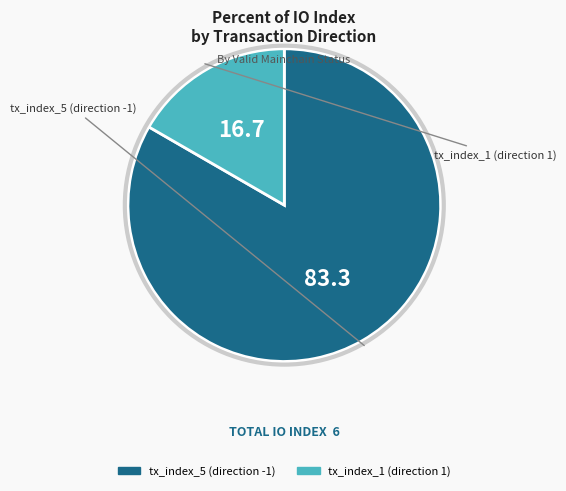

Is there any slice that represents more than half of the pie?

Yes